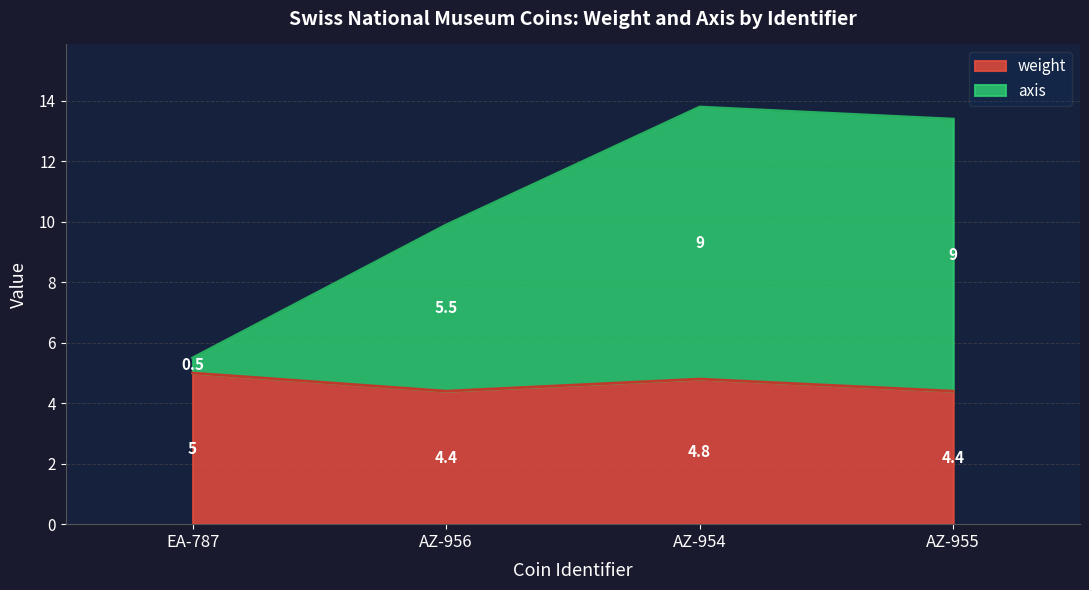

At which label does weight reach its peak?

EA-787